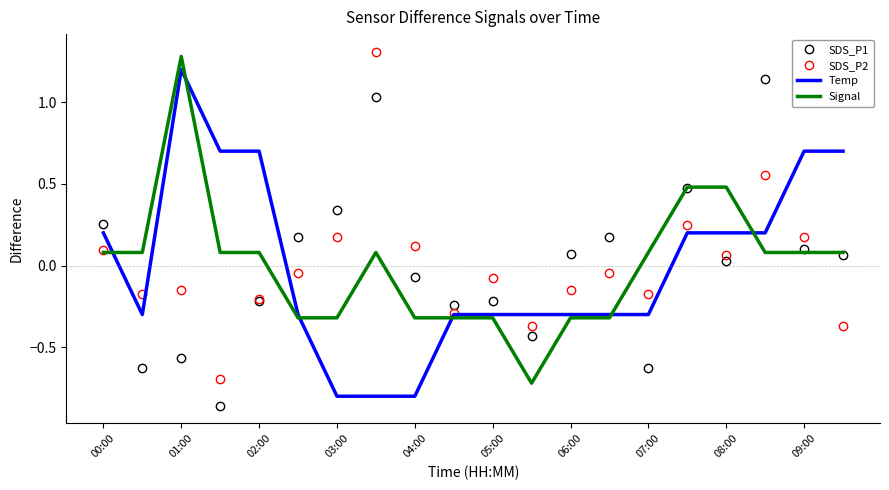

What is the minimum value for Temp?

-0.8